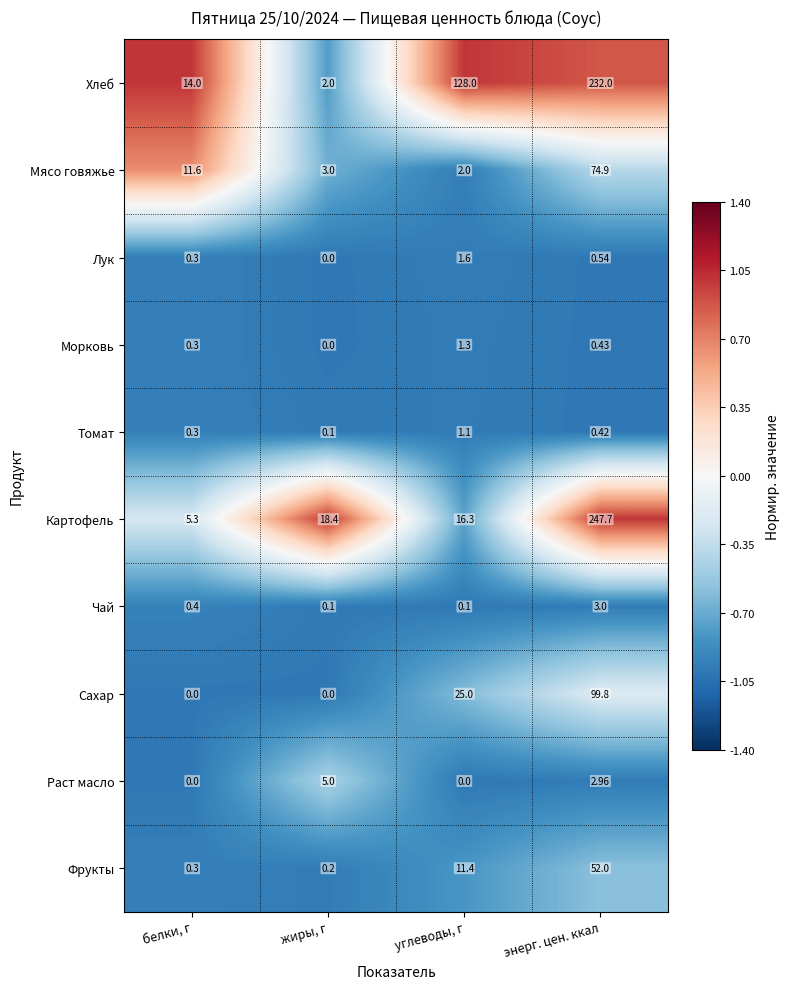

Which series has the largest total across all categories?

Хлеб